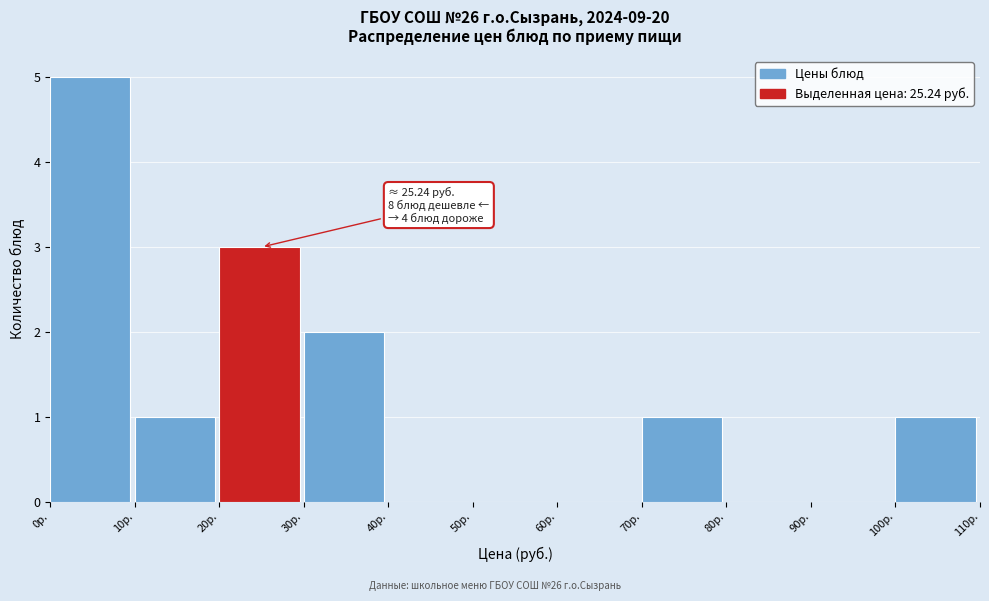

Over which range of the x-axis is the bar tallest?

0 to 10